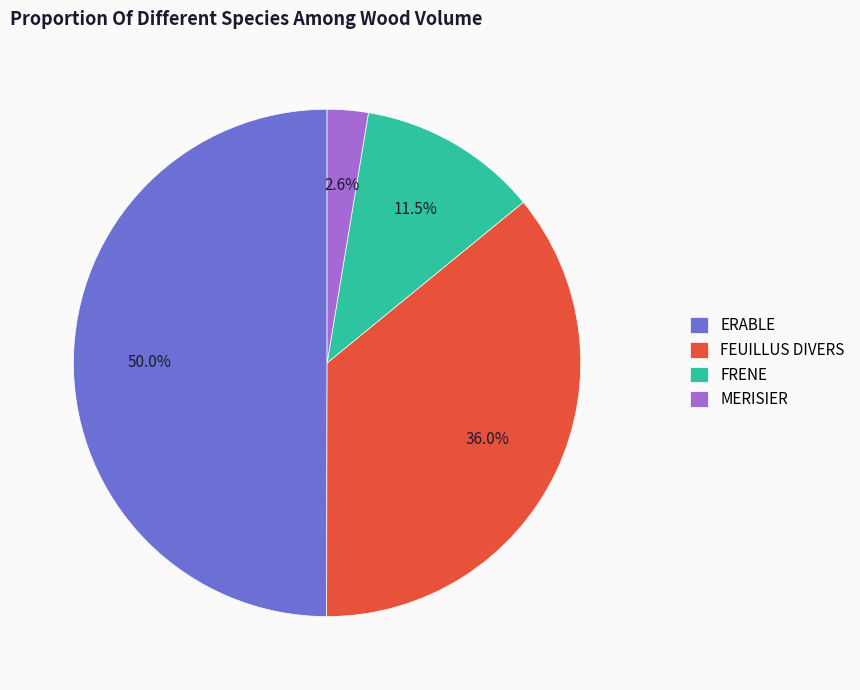

To the nearest percent, what is the average slice percentage?

25%